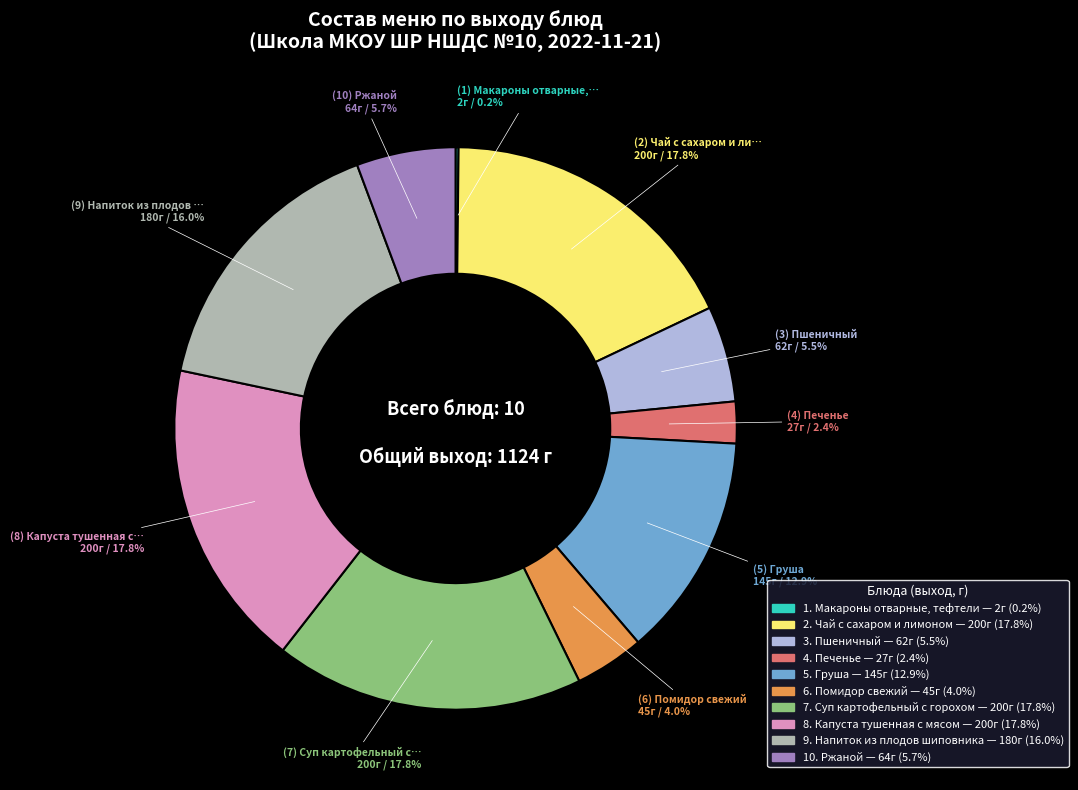

To the nearest percent, what is the average slice percentage?

10%